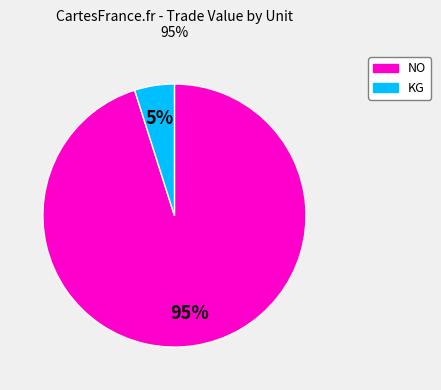

To the nearest percent, what is the combined percentage of KG and NO?

100%